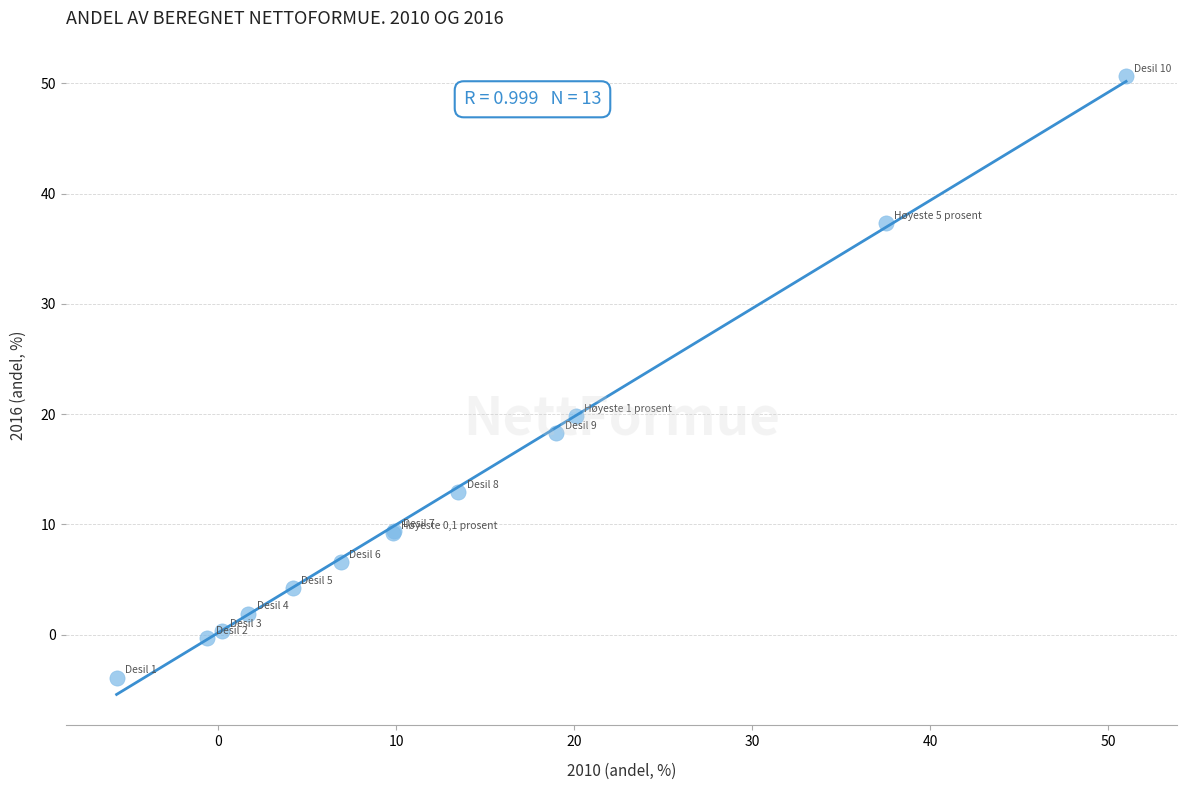

What Y value in the scatter plot is closest to 23?

19.8